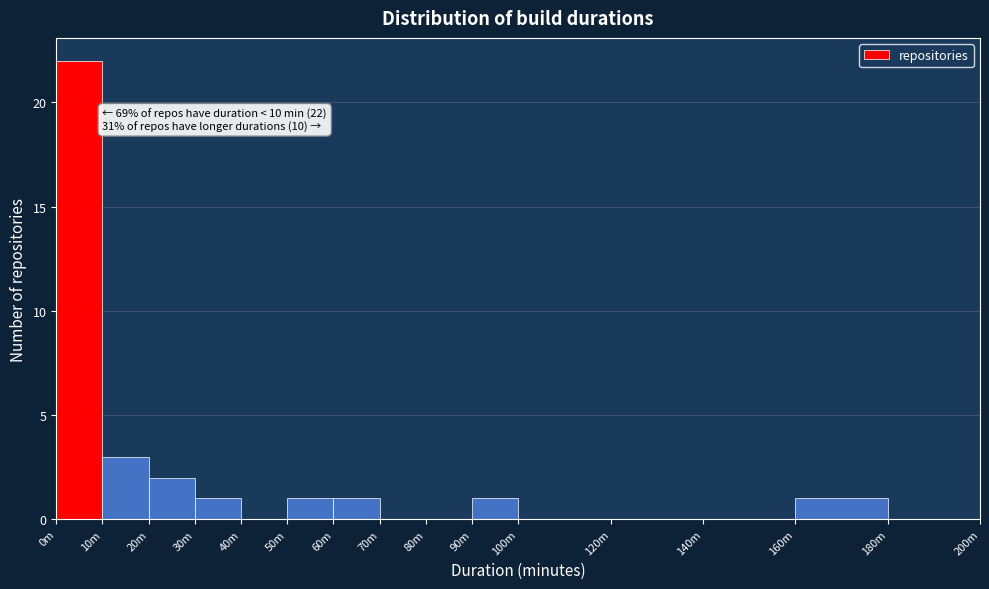

Reading left to right, transcribe all the data shown in this chart.

0m=22	10m=3	20m=2	30m=1	40m=0	50m=1	60m=1	70m=0	80m=0	90m=1	100m=0	120m=0	140m=0	160m=1	180m=0